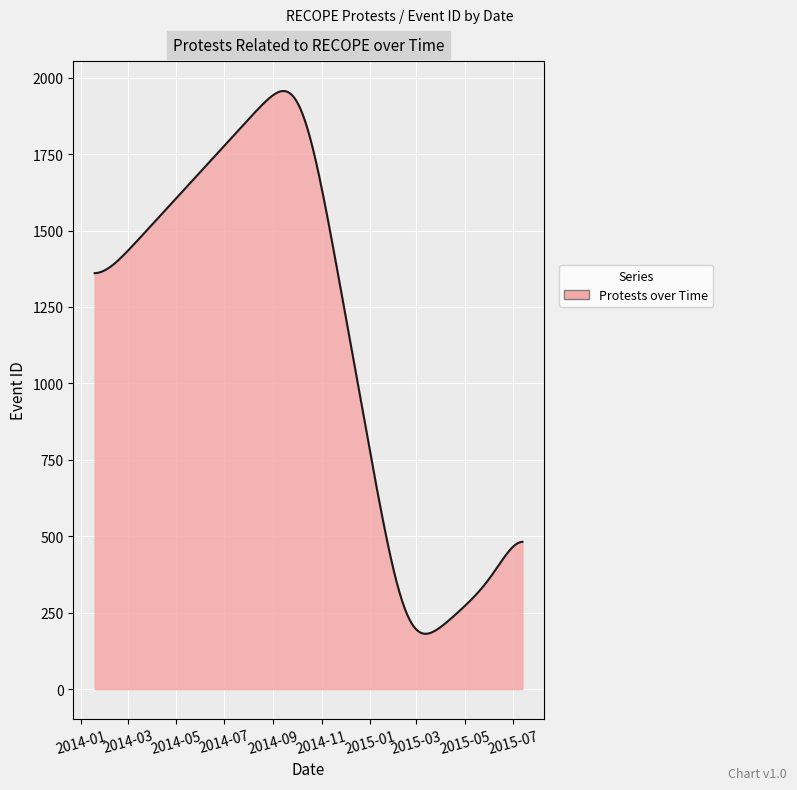

What is the minimum value shown in the chart?

180.7